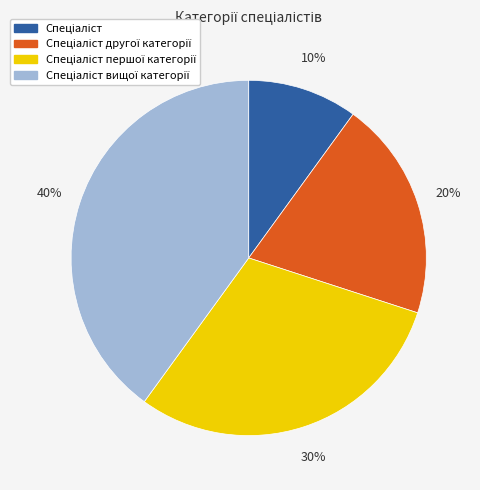

Is there any slice that represents more than half of the pie?

No